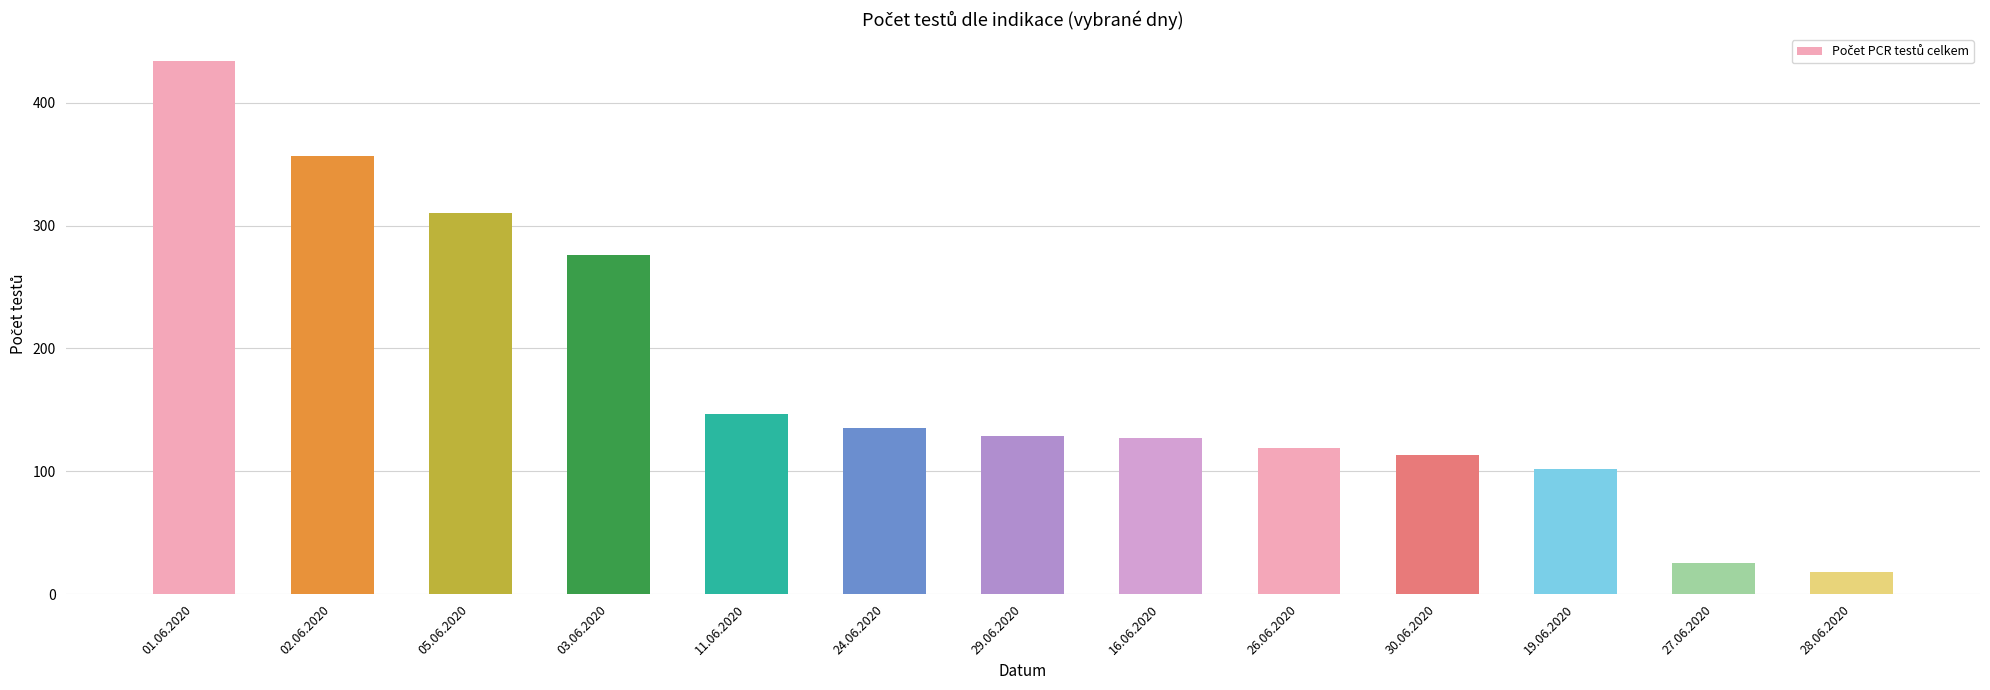

How many data points does each series have?

13